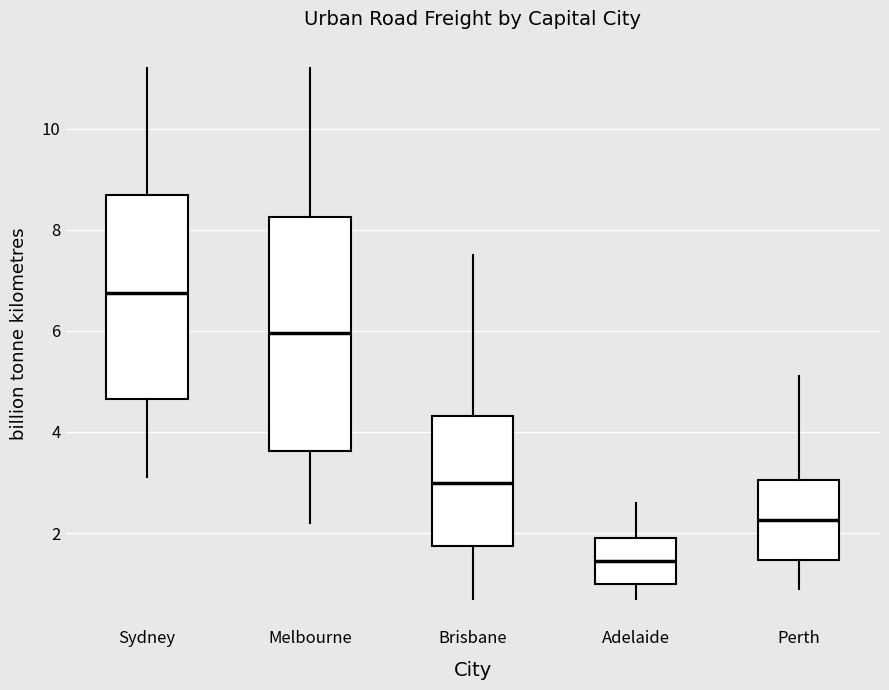

Reading left to right, transcribe this box plot: for each box, give where its median line is, the range the box spans, and where its two whiskers end, as read against the y-axis. The values are not printed on the chart, so give them approximately, as read against the axis.

Sydney: median 6.8, box 4.6 to 8.8, whiskers 3.2 to 11.2
Melbourne: median 6.0, box 3.6 to 8.2, whiskers 2.2 to 11.2
Brisbane: median 3.0, box 1.8 to 4.4, whiskers 0.8 to 7.6
Adelaide: median 1.4, box 1.0 to 2.0, whiskers 0.8 to 2.6
Perth: median 2.2, box 1.4 to 3.0, whiskers 1.0 to 5.2